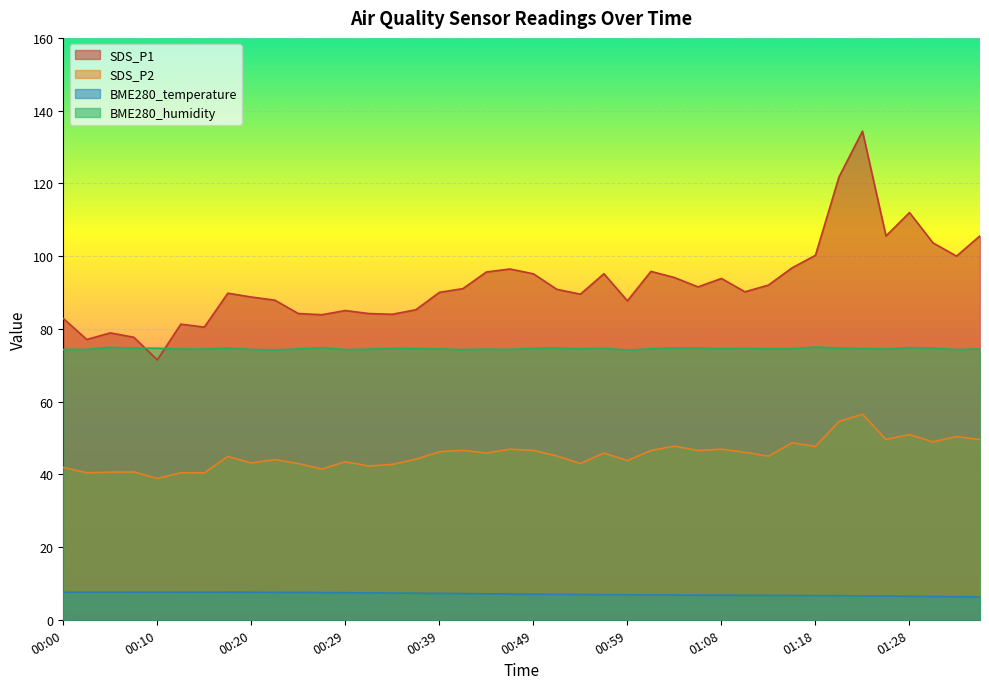

Between 00:15 and 00:17, which series saw the biggest shift?

SDS_P1